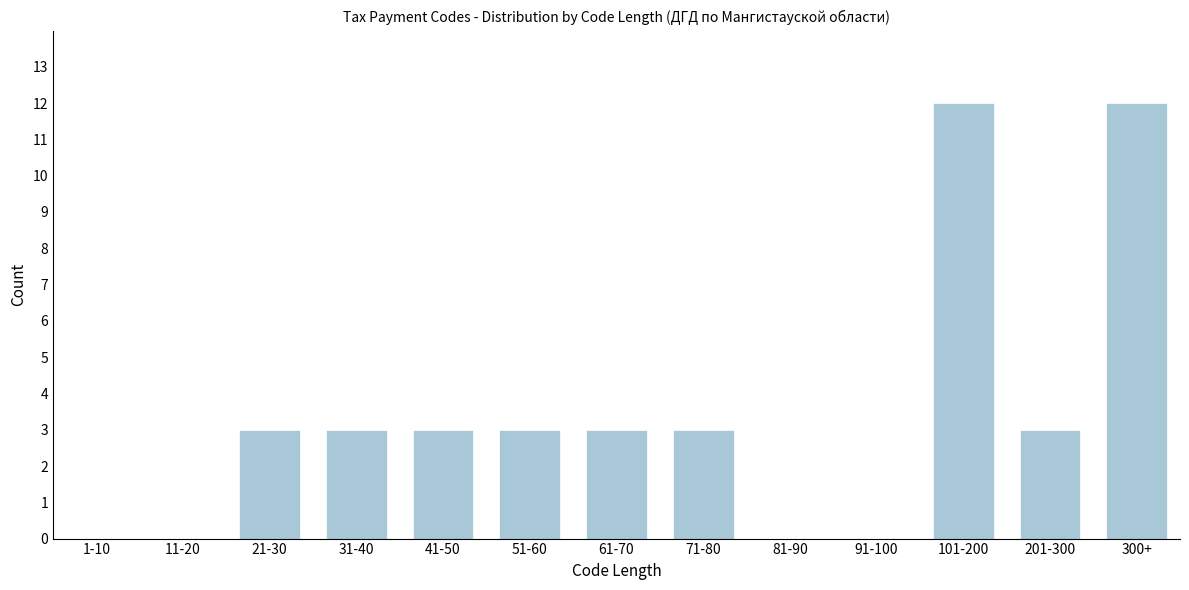

Reading left to right, what are all the values shown in this chart?

1-10=0	11-20=0	21-30=3	31-40=3	41-50=3	51-60=3	61-70=3	71-80=3	81-90=0	91-100=0	101-200=12	201-300=3	300+=12